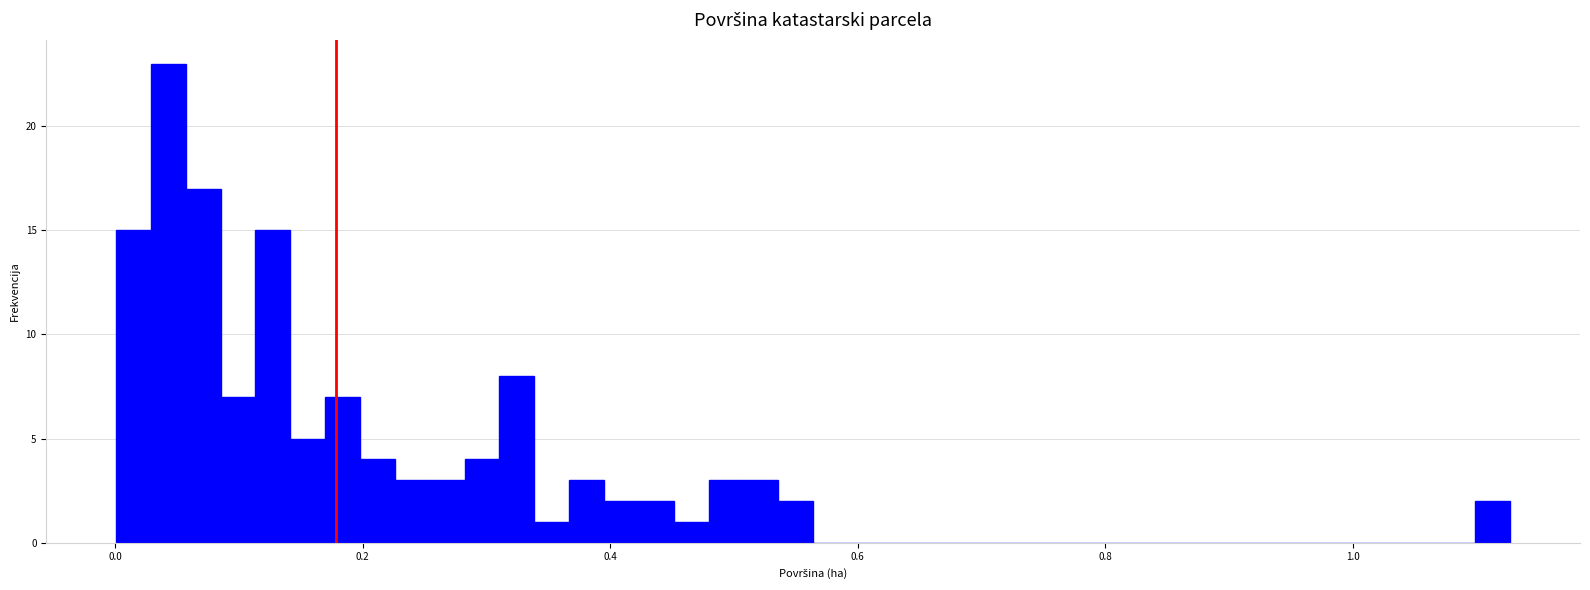

Around what value on the x-axis is the tallest bar? Give the approximate position of its centre, as read against the axis.

0.04